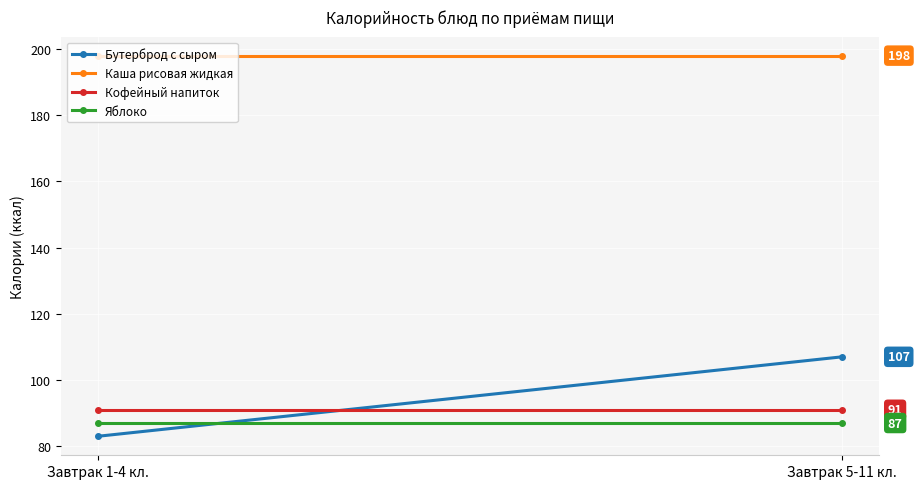

What value does the Бутерброд с сыром series have at Завтрак 1-4 кл.?

83